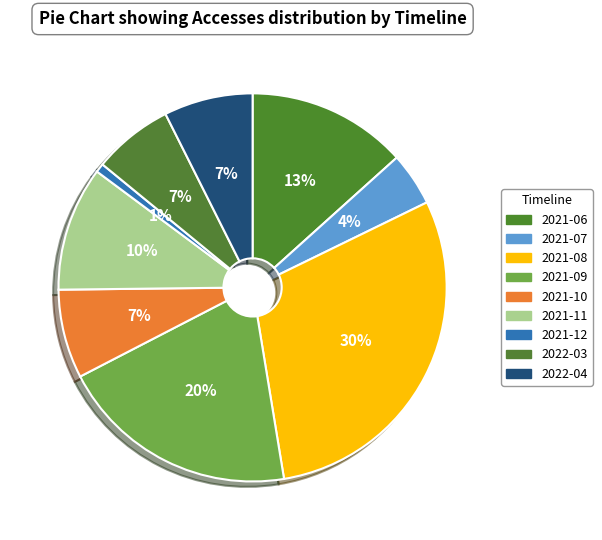

Which category has the biggest portion of the pie?

2021-08